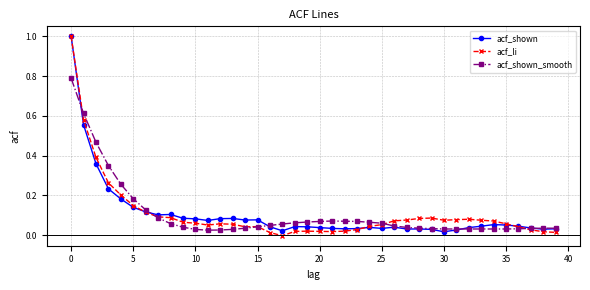

True or false: acf_shown has more than 0 interior local peaks.

True